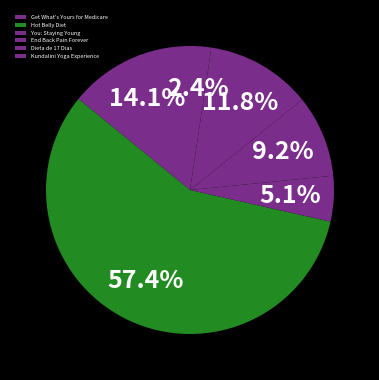

What is the smallest slice in the pie chart?

Kundalini Yoga Experience